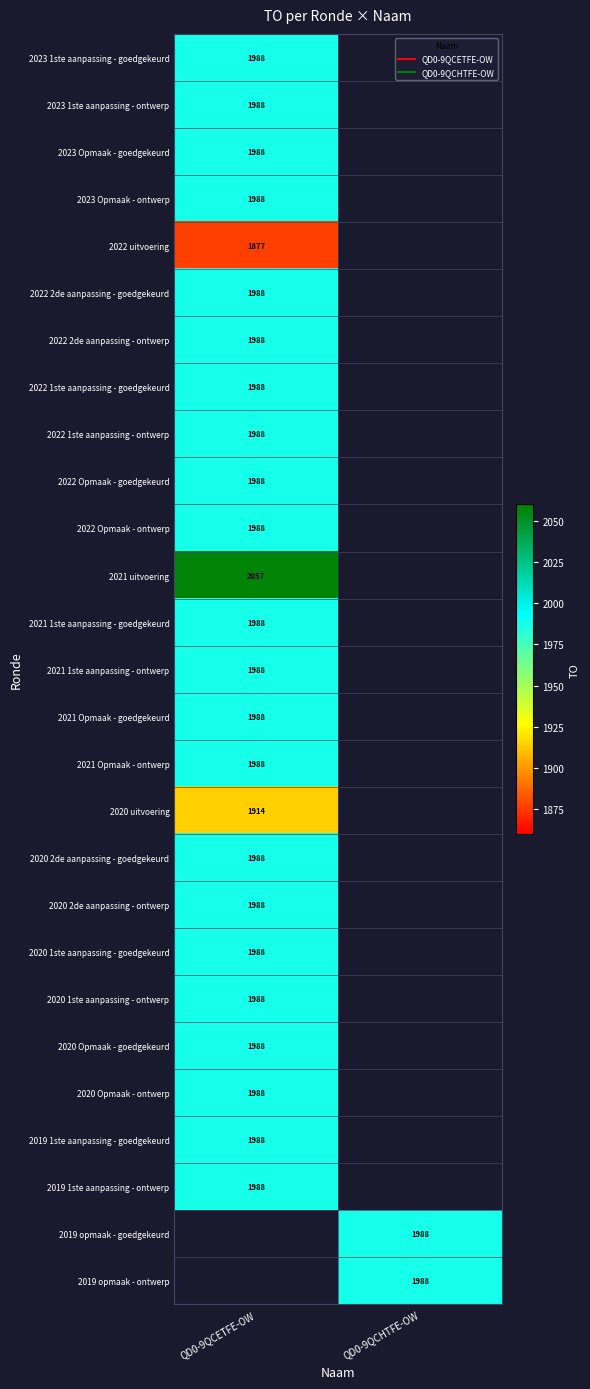

Count the number of data series in this chart.

27